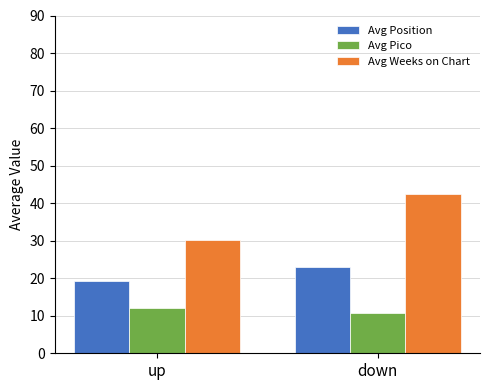

Reading right to left, what are all the values shown in this chart?

Avg Position: down=22.9	up=19.3
Avg Pico: down=10.6	up=12.1
Avg Weeks on Chart: down=42.5	up=30.3